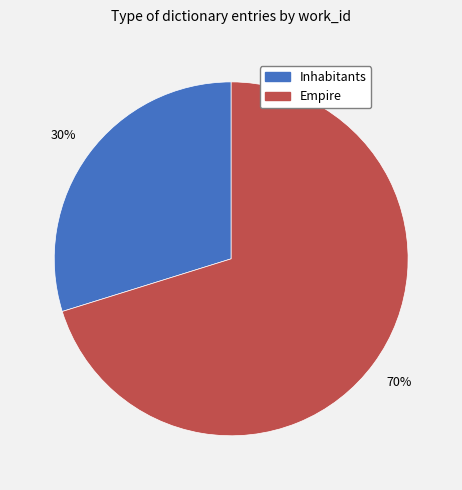

Does any single category account for the majority?

Yes